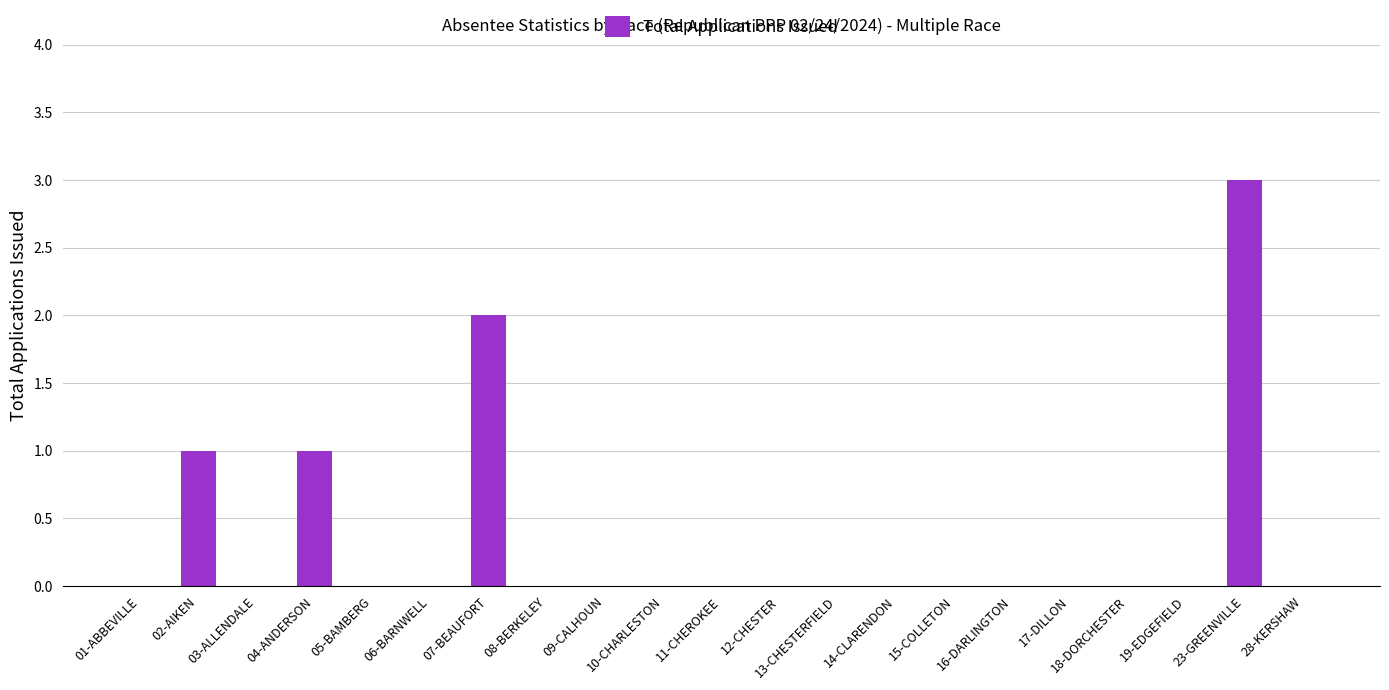

Count the number of data series in this chart.

1